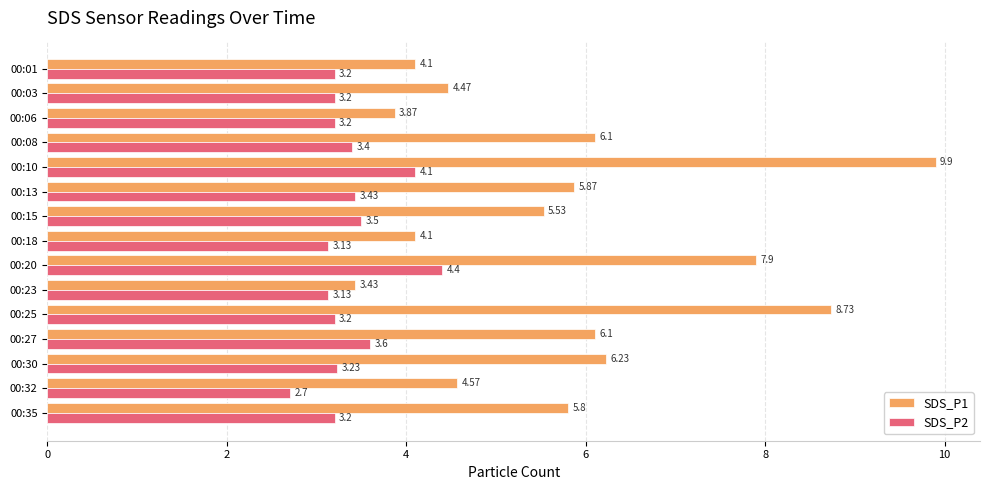

What is the difference between the highest and lowest values at 00:20?

3.5